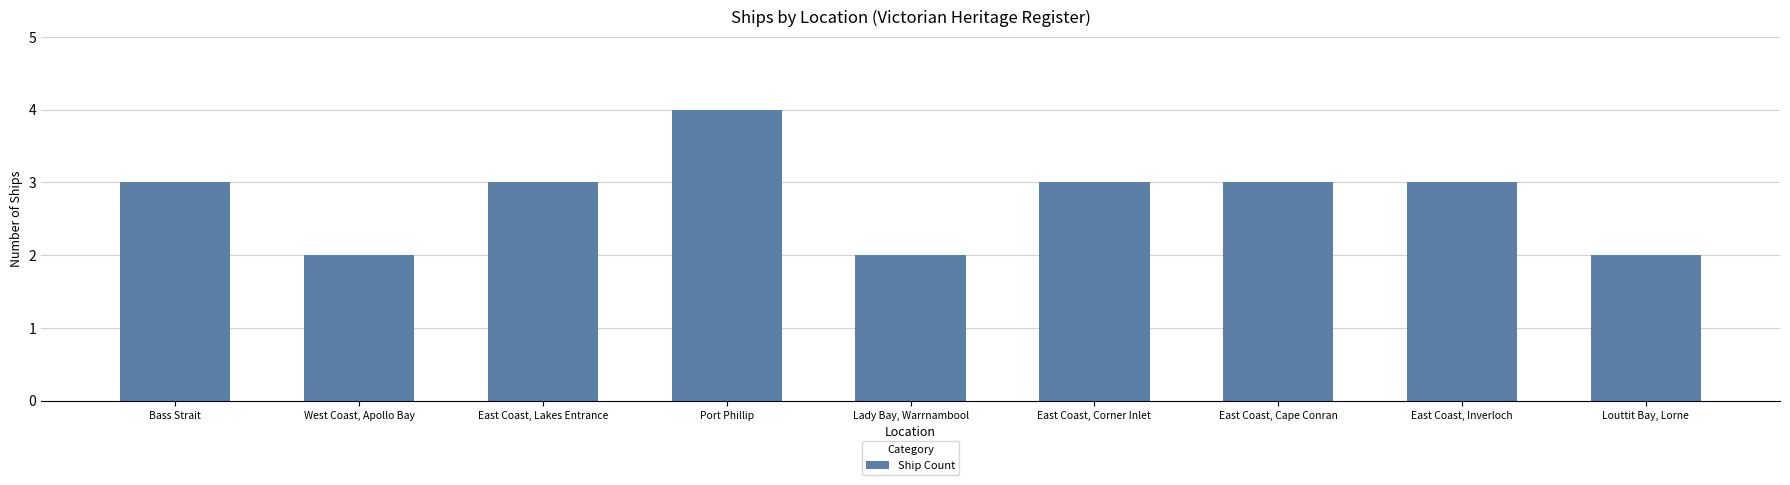

Which category has the highest value across all series?

Port Phillip